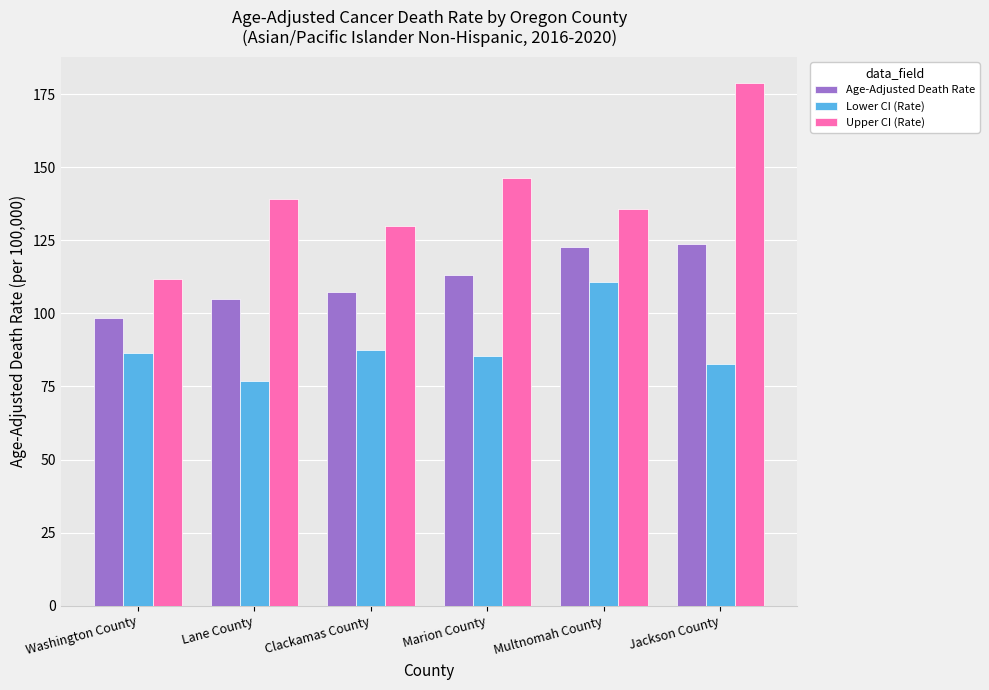

How many data points does each series have?

6